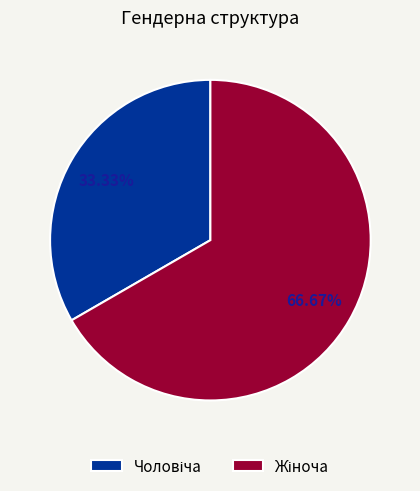

Does any single category account for the majority?

Yes